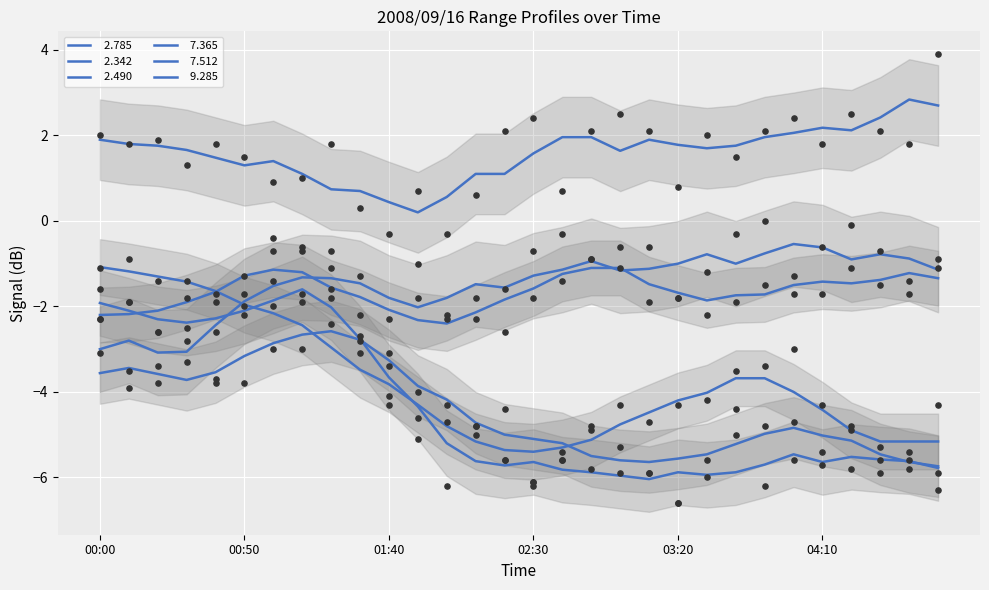

What is the total value across all series at 02:00?

-20.0